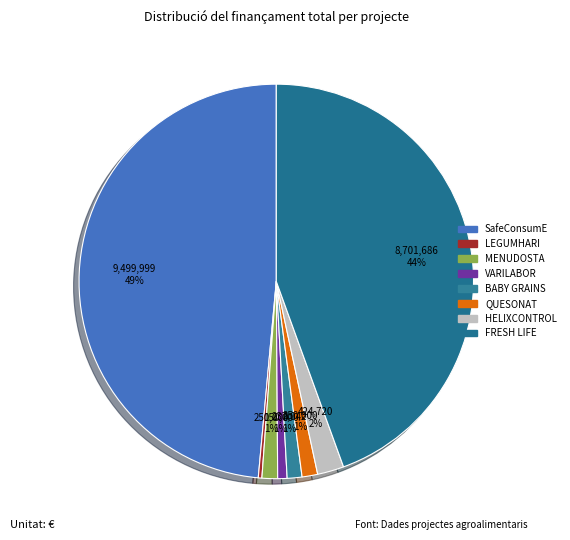

What is the largest slice in the pie chart?

SafeConsumE